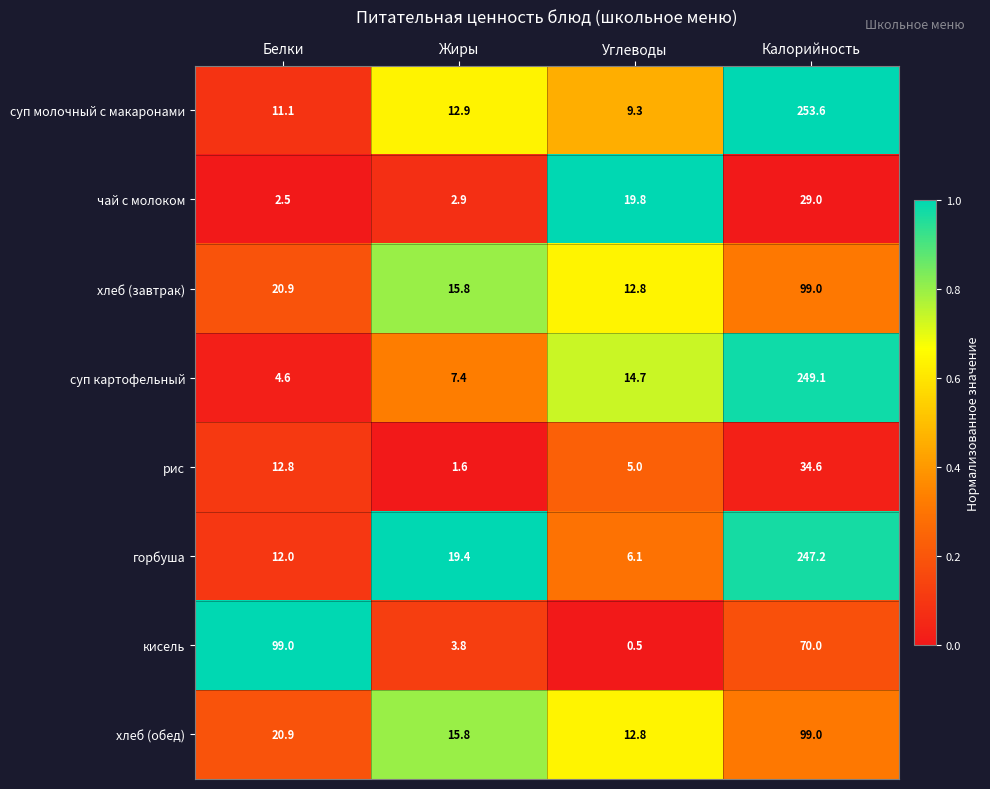

Is the value of чай с молоком at Калорийность greater than the value of хлеб (обед) at Жиры?

Yes